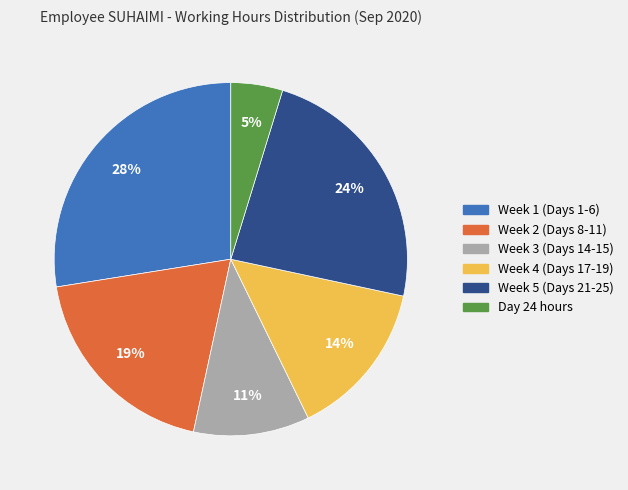

Count the number of slices in the pie.

6